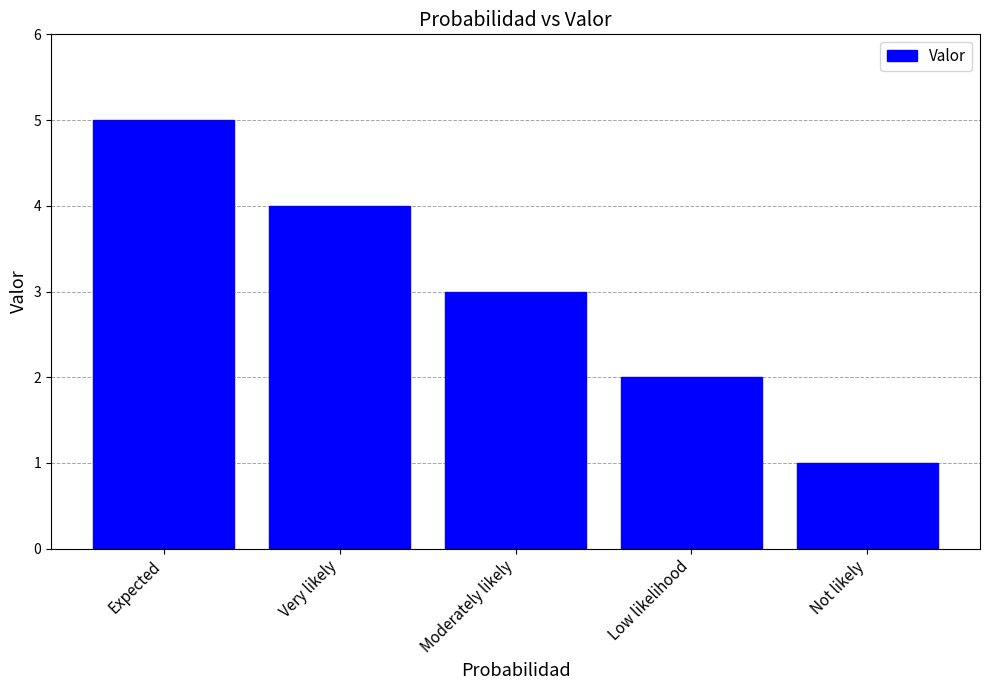

Between Very likely and Not likely, which is larger?

Very likely